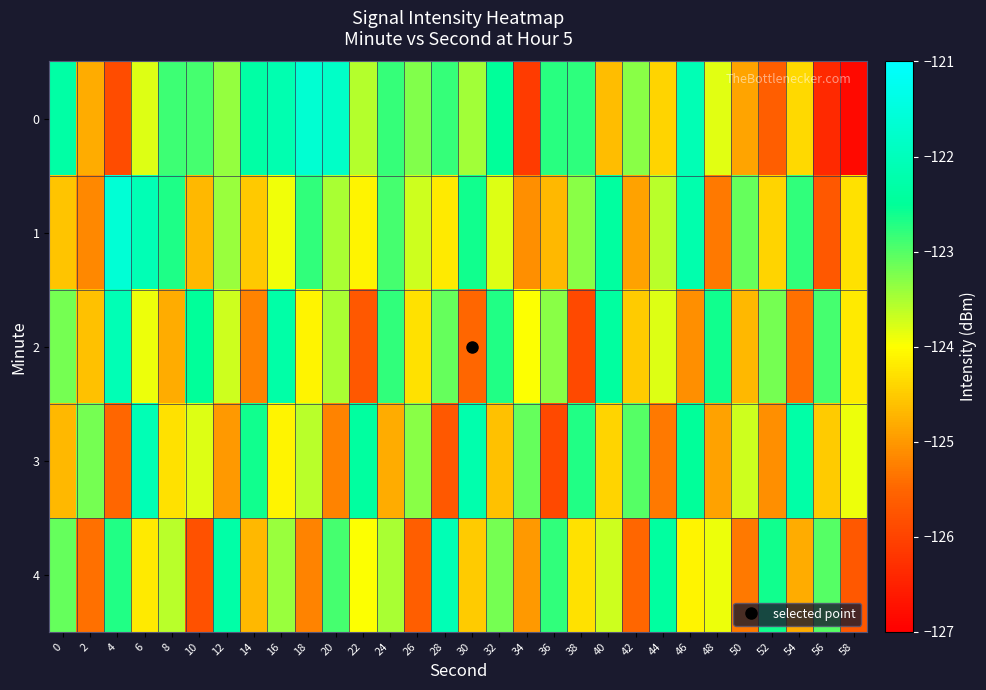

What is the difference between the highest and lowest values at 54?

3.1